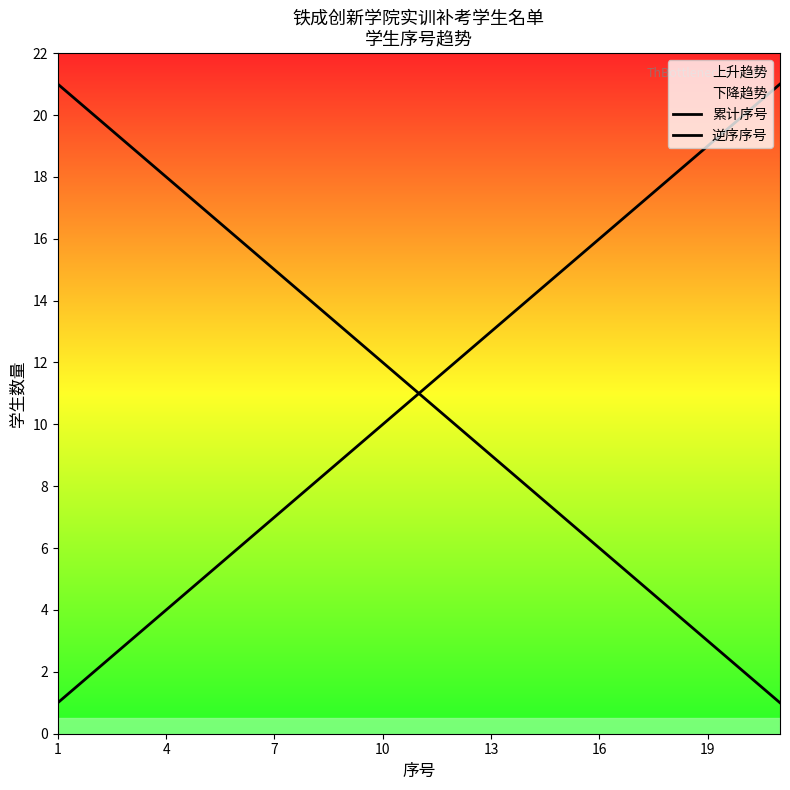

How many data points does each series have?

21